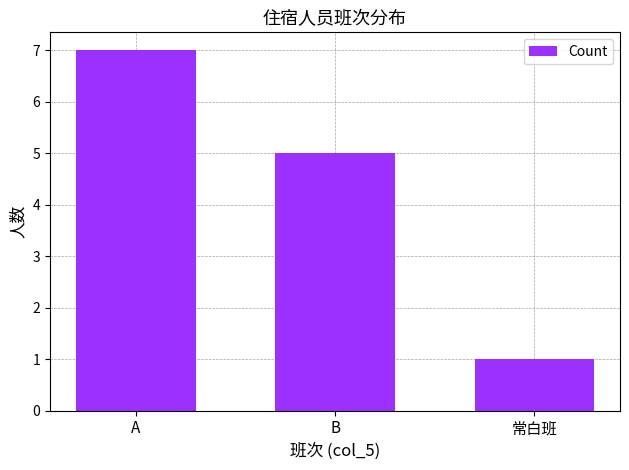

Which has a higher value, A or B?

A